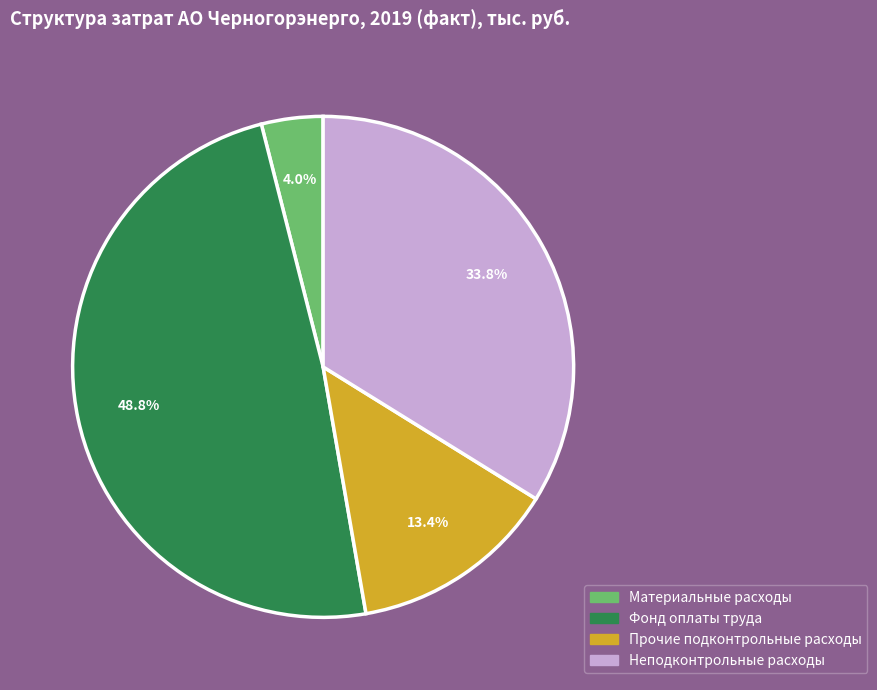

Approximately how many times larger is the value at Фонд оплаты труда compared to Прочие подконтрольные расходы?

3.6